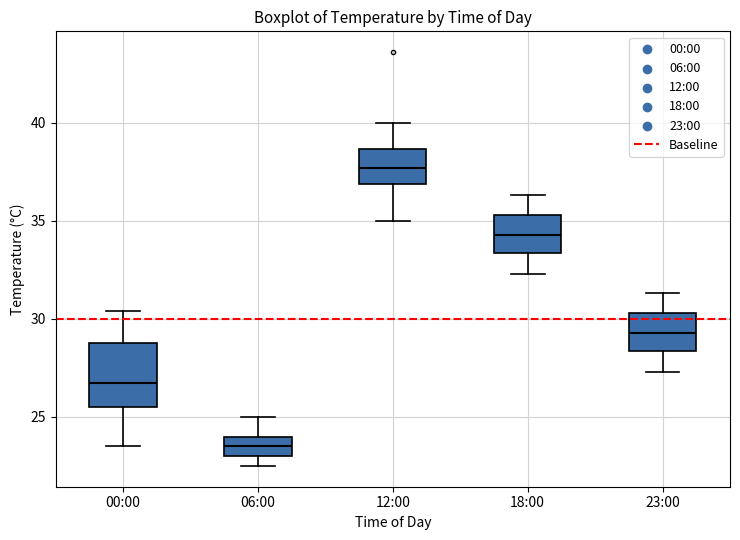

Reading left to right, transcribe this box plot: for each box, give where its median line is, the range the box spans, and where its two whiskers end, as read against the y-axis. The values are not printed on the chart, so give them approximately, as read against the axis.

00:00: median 27.0, box 25.5 to 29.0, whiskers 23.5 to 30.5
06:00: median 23.5, box 23.0 to 24.0, whiskers 22.5 to 25.0
12:00: median 37.5, box 37.0 to 38.5, whiskers 35.0 to 40.0
18:00: median 34.5, box 33.5 to 35.5, whiskers 32.5 to 36.5
23:00: median 29.5, box 28.5 to 30.5, whiskers 27.5 to 31.5